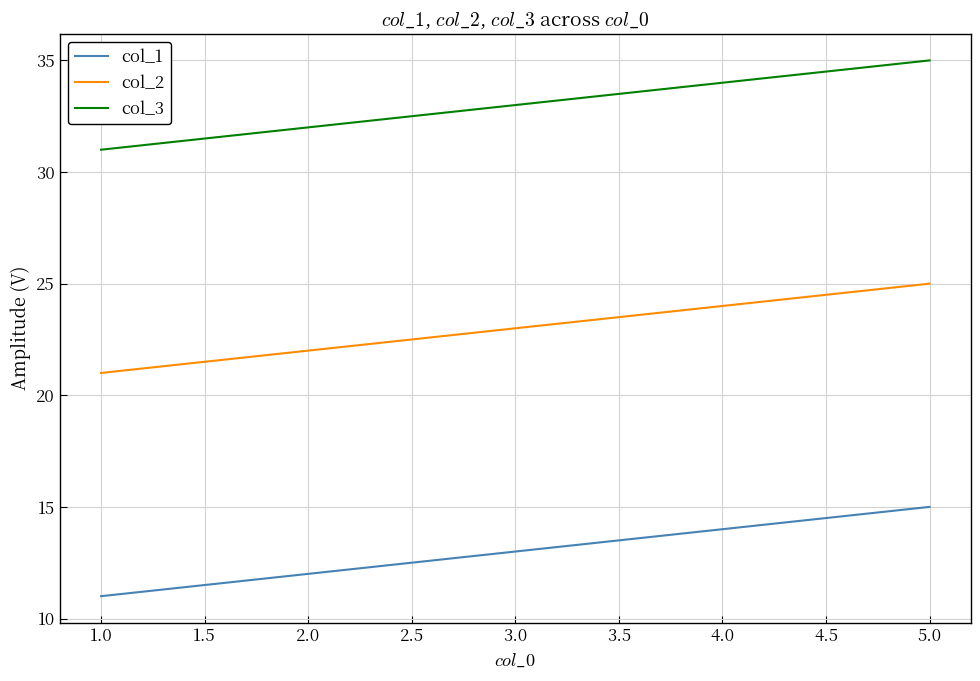

Which series has the largest total across all categories?

col_3